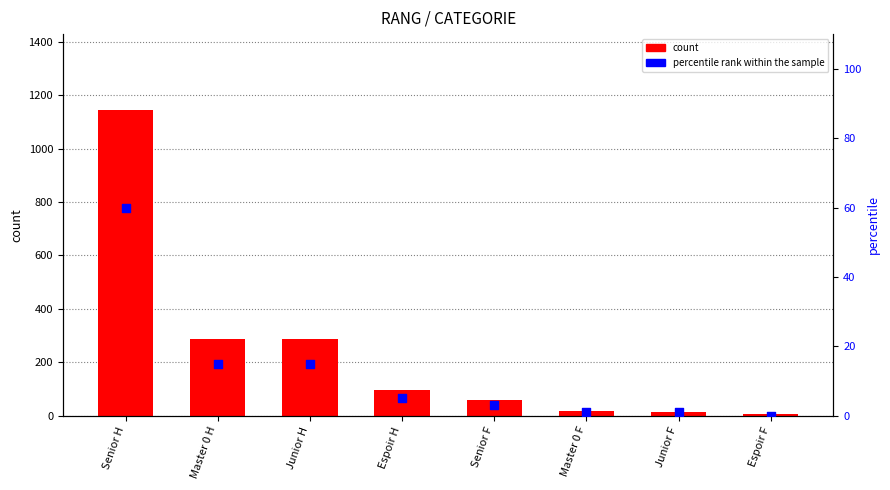

Which series contains the lowest Y value?

percentile rank within the sample